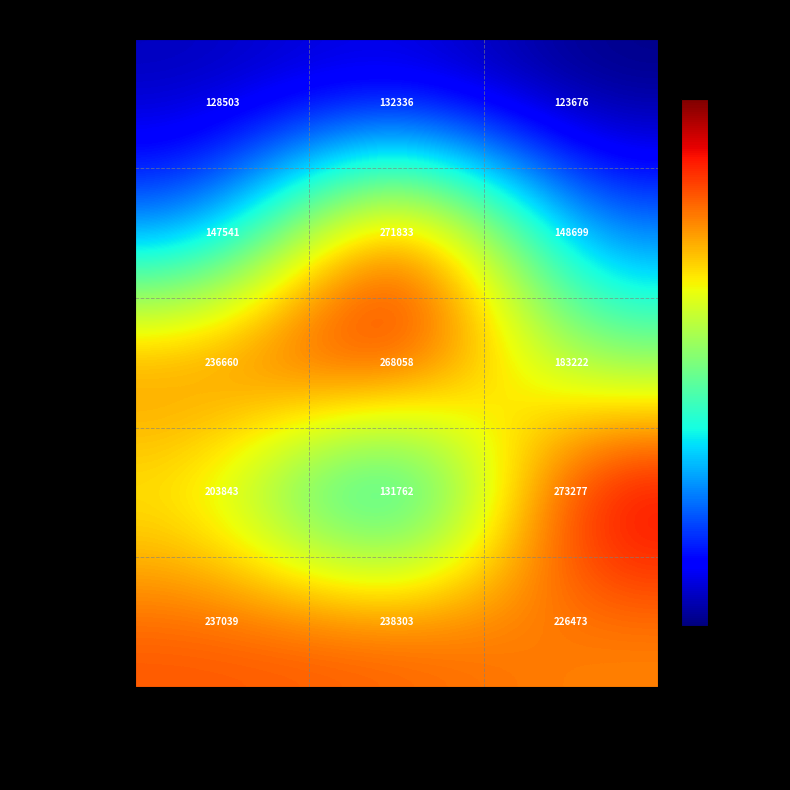

What is the difference between the highest and lowest values at Scinidae?

140071